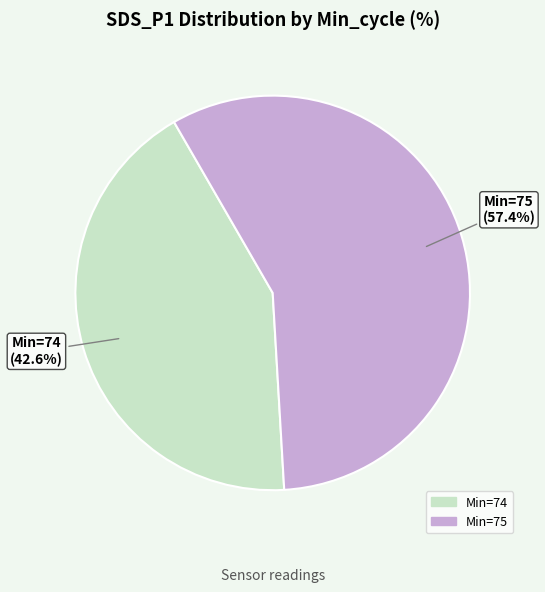

Is there any slice that represents more than half of the pie?

Yes